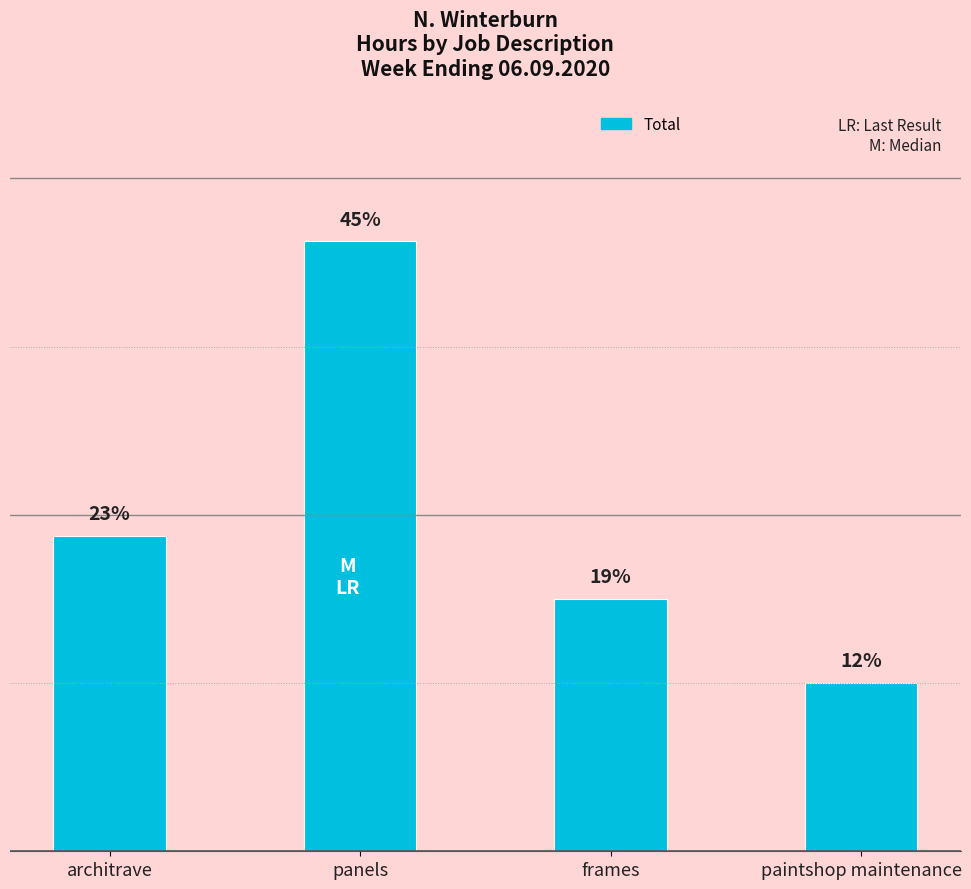

Are the bars horizontal?

No